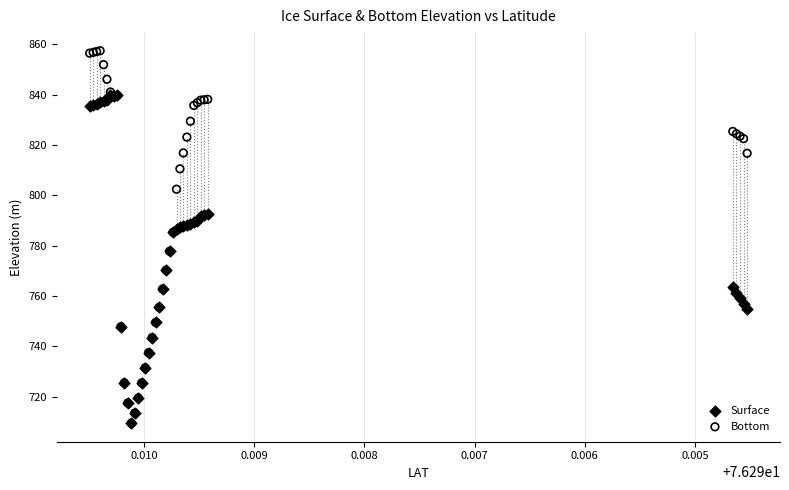

Which series reaches the maximum Y coordinate?

Bottom